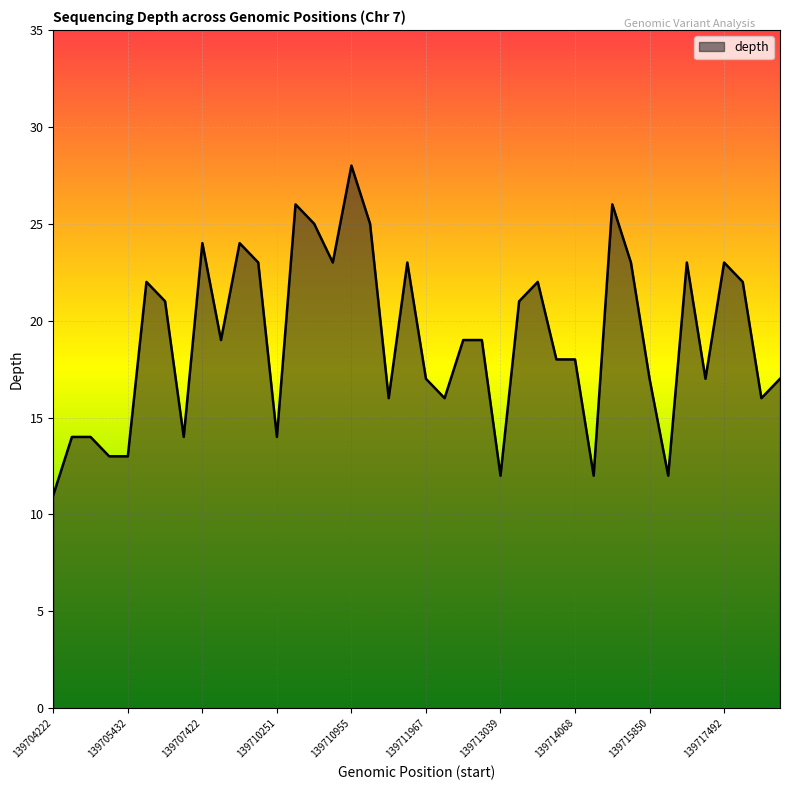

What is the greatest value displayed?

28